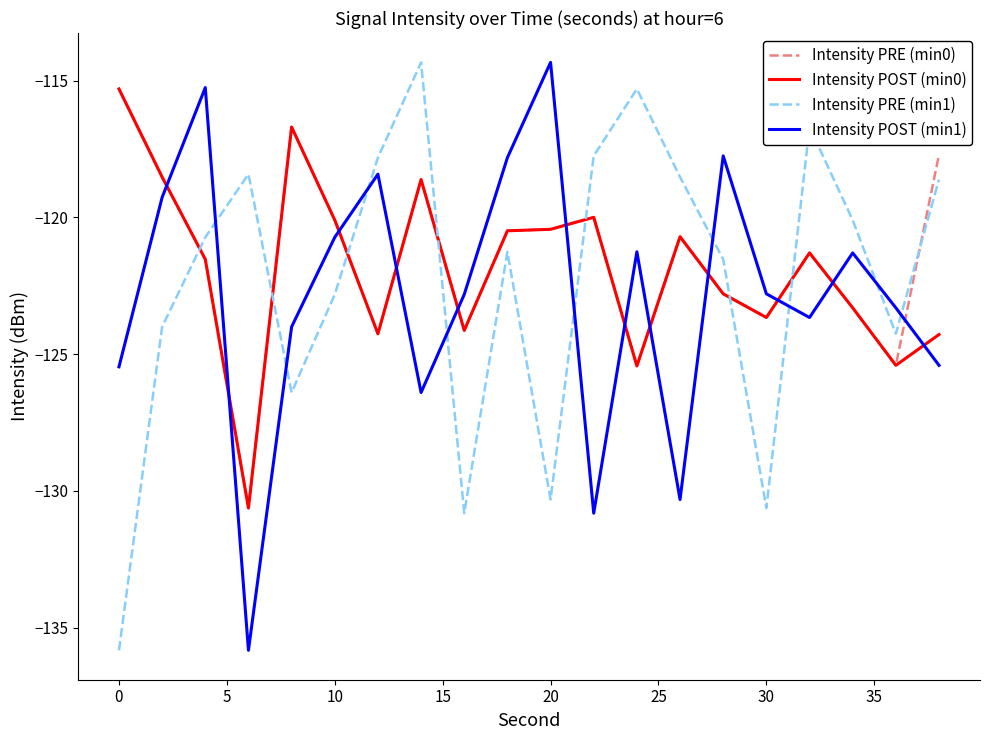

In Intensity POST (min1), how many points are lower than both neighbors (excluding endpoints)?

5